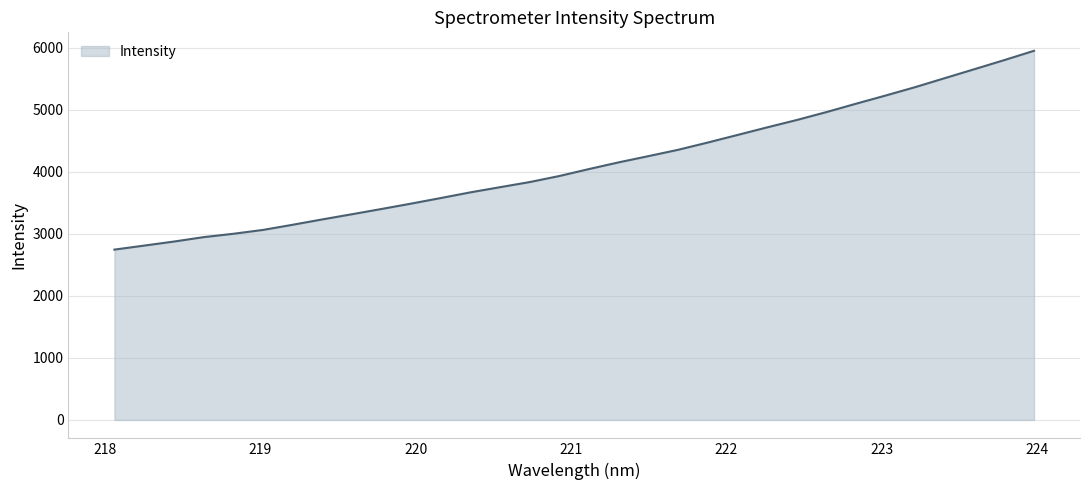

What is the maximum value shown in the chart?

5947.5